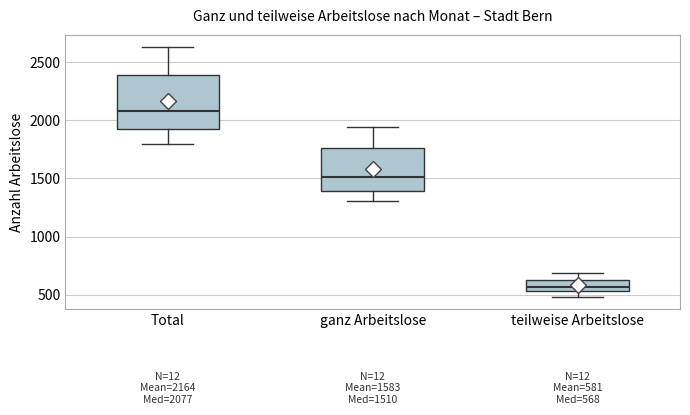

Comparing the boxes themselves (not the whiskers), which one is the tallest?

Total